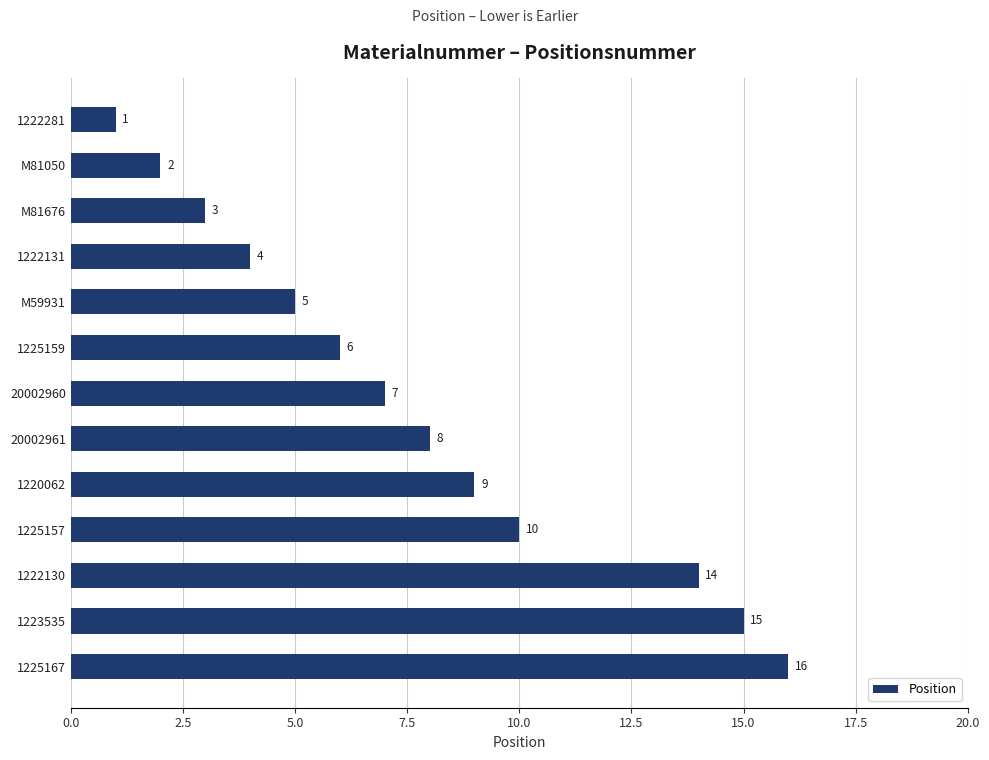

Approximately how many times larger is the value at 1225167 compared to 1222131?

4.0